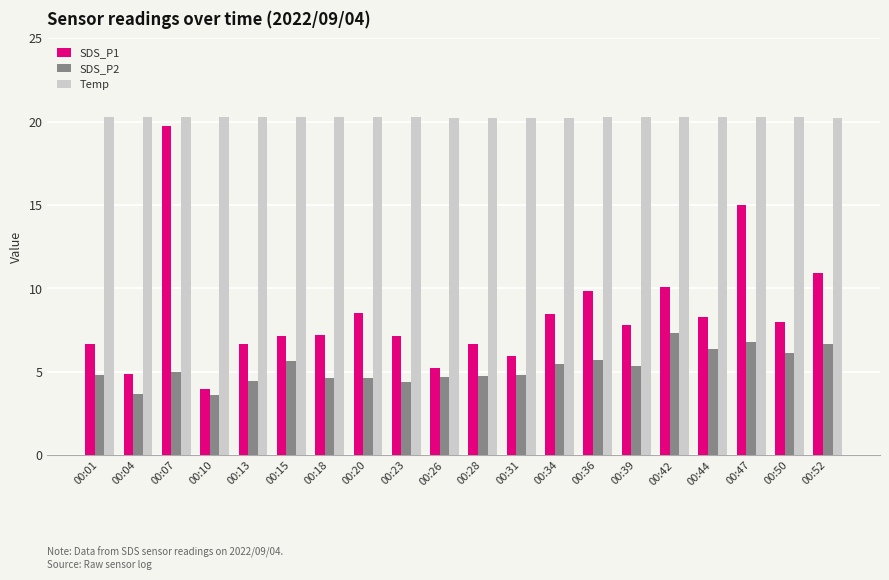

What are all the series names shown in the legend?

SDS_P1, SDS_P2, Temp